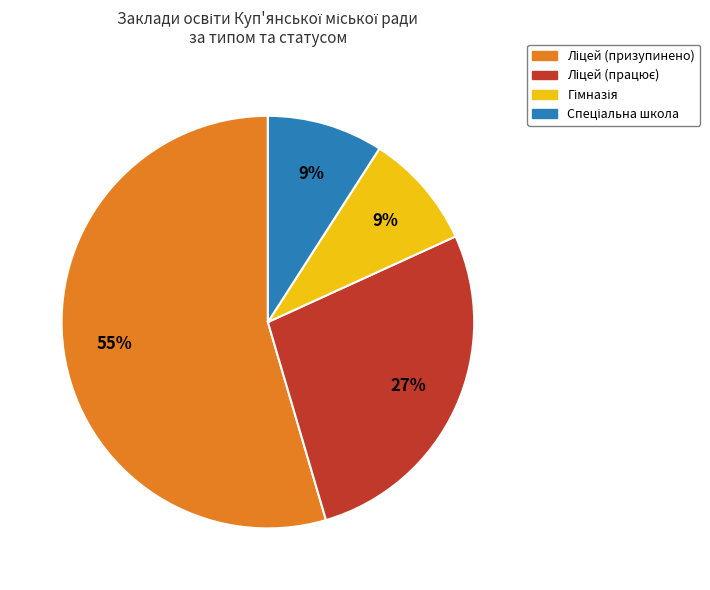

Does any single category account for the majority?

Yes